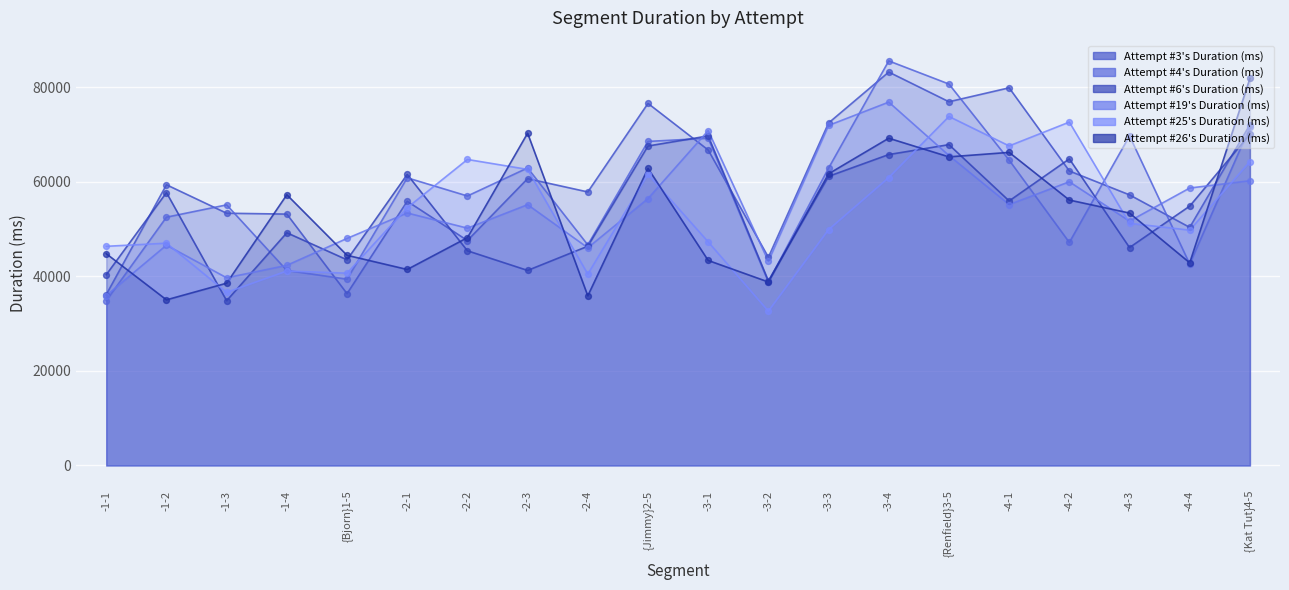

Which series reaches the maximum Y coordinate?

Attempt #4's Duration (ms)